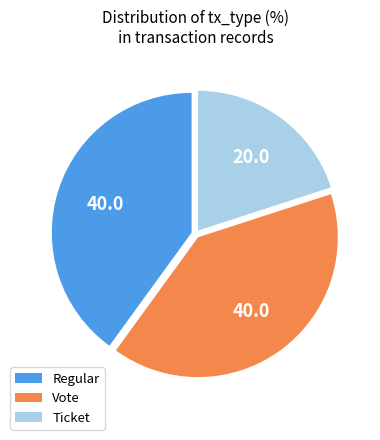

Which has a higher value, Ticket or Regular?

Regular